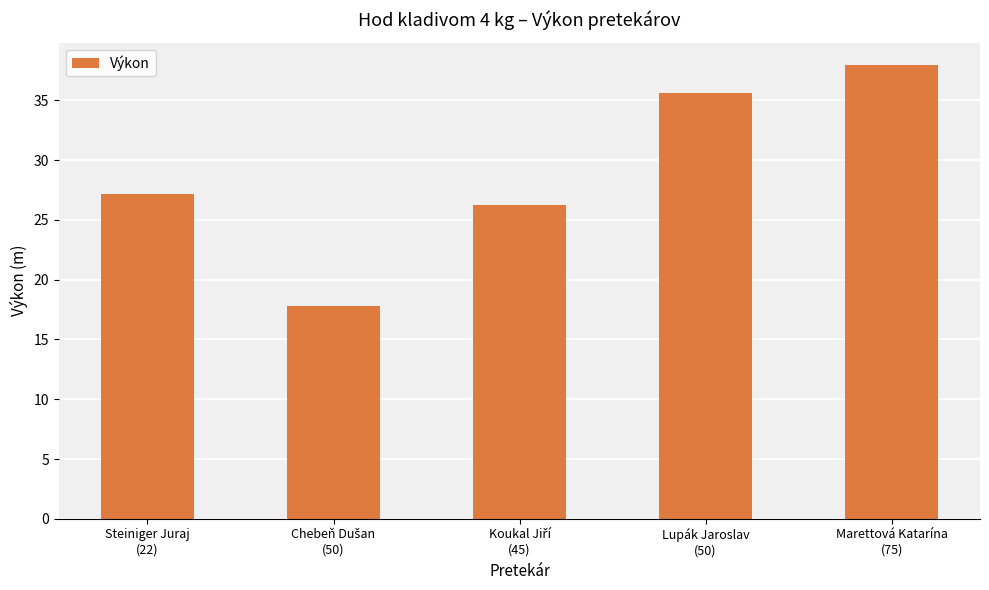

What is the average value?

28.9